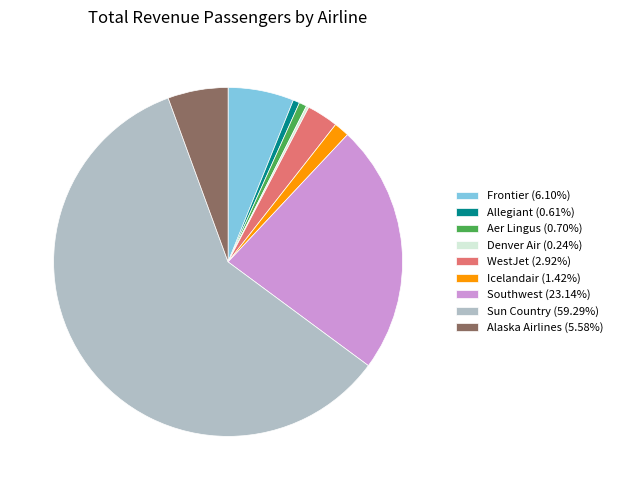

Does Alaska Airlines (5.58%) represent more than half of the total?

No